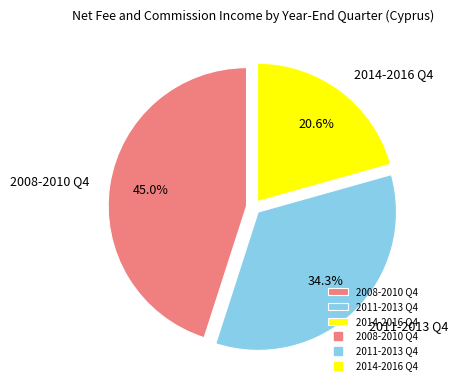

What percentage do 2011-2013 Q4 and 2014-2016 Q4 together represent?

55.0%